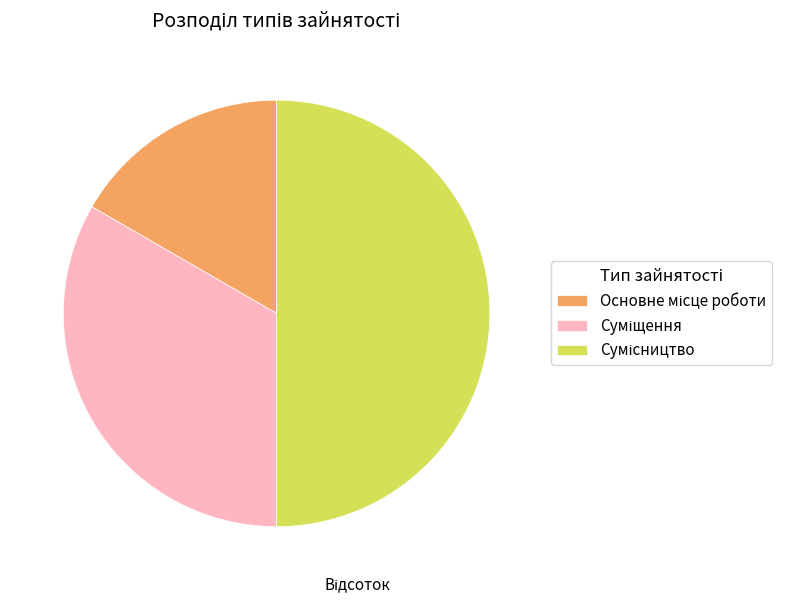

Combined, what portion of the pie is Сумісництво and Основне місце роботи?

66.7%